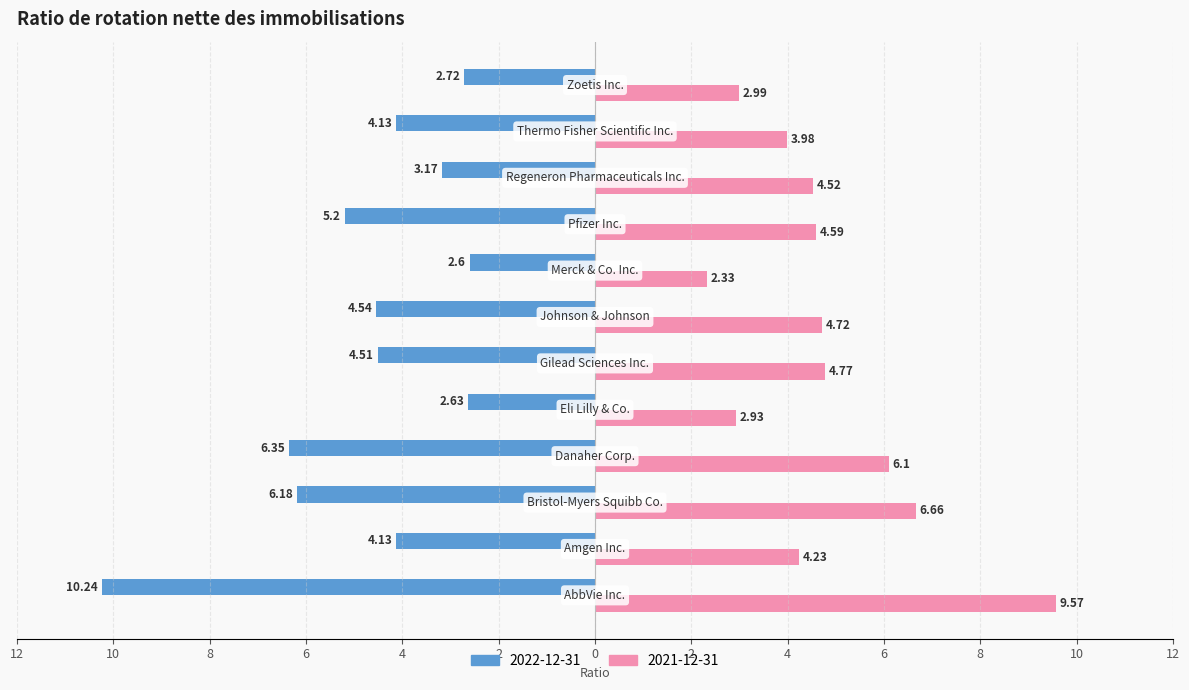

What are all the series names shown in the legend?

2022-12-31, 2021-12-31